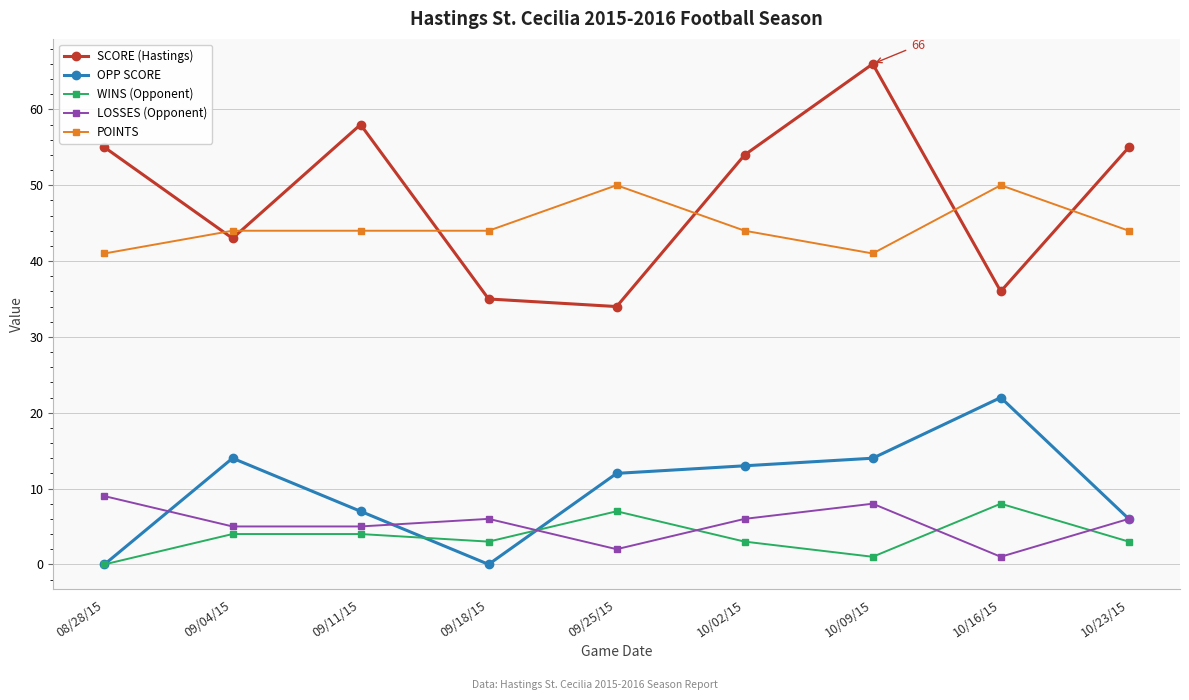

Rank the series by their maximum value, from lowest to highest.

WINS (Opponent), LOSSES (Opponent), OPP SCORE, POINTS, SCORE (Hastings)